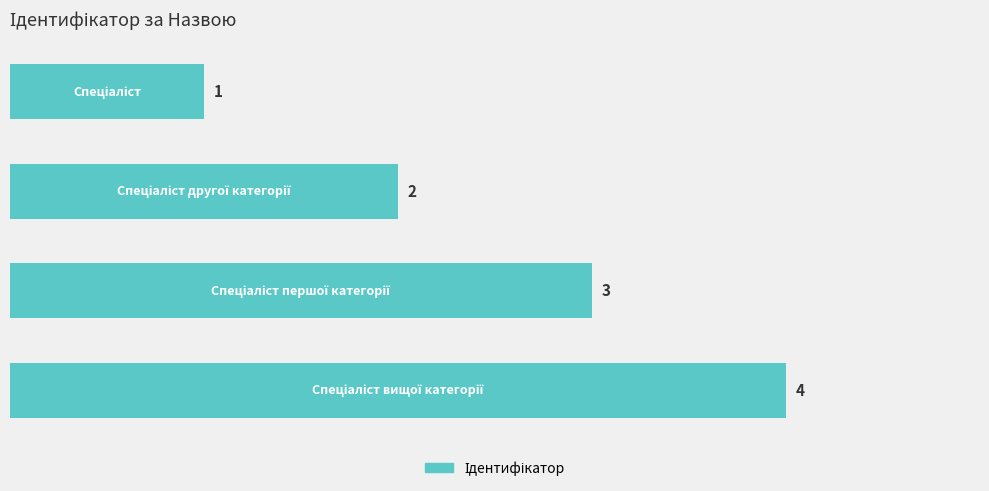

What is the value of the 1st bar from the top?

1